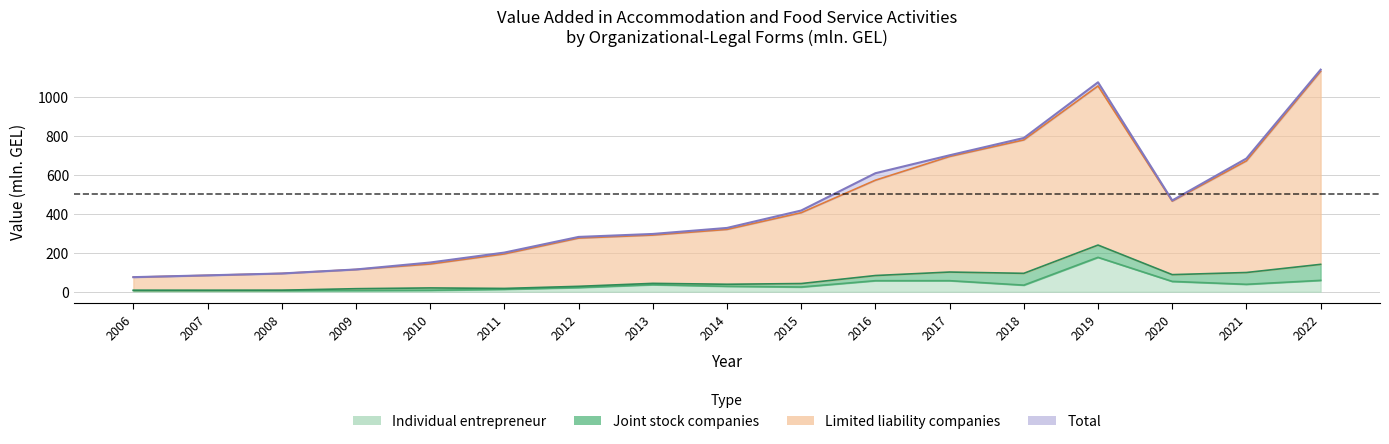

Does the chart have visible grid lines?

Yes